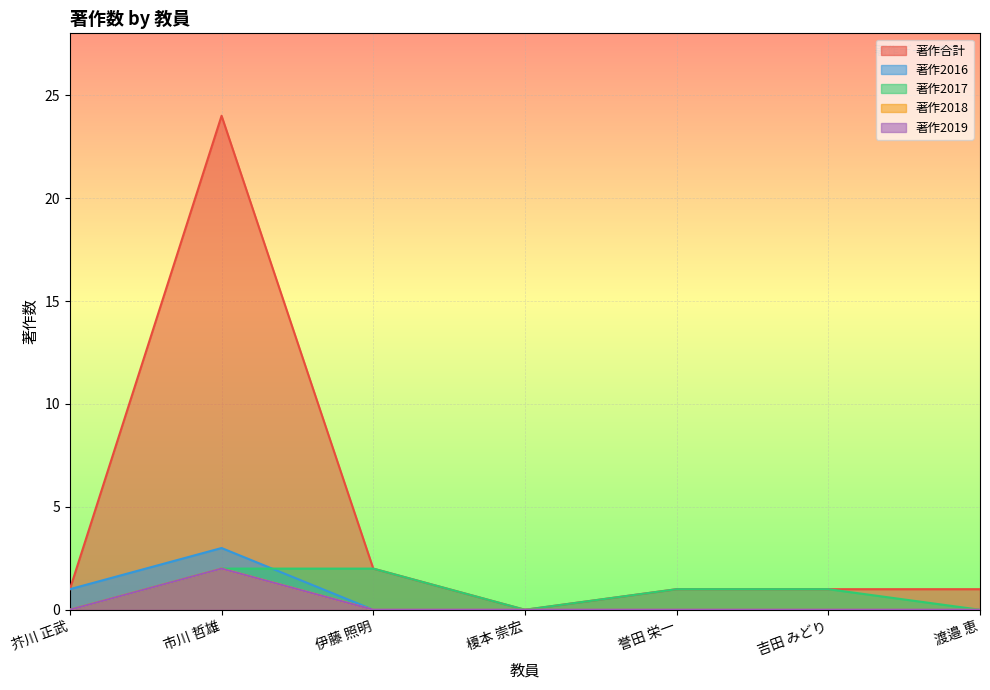

True or false: 著作2019 and 著作合計 cross at least once.

False